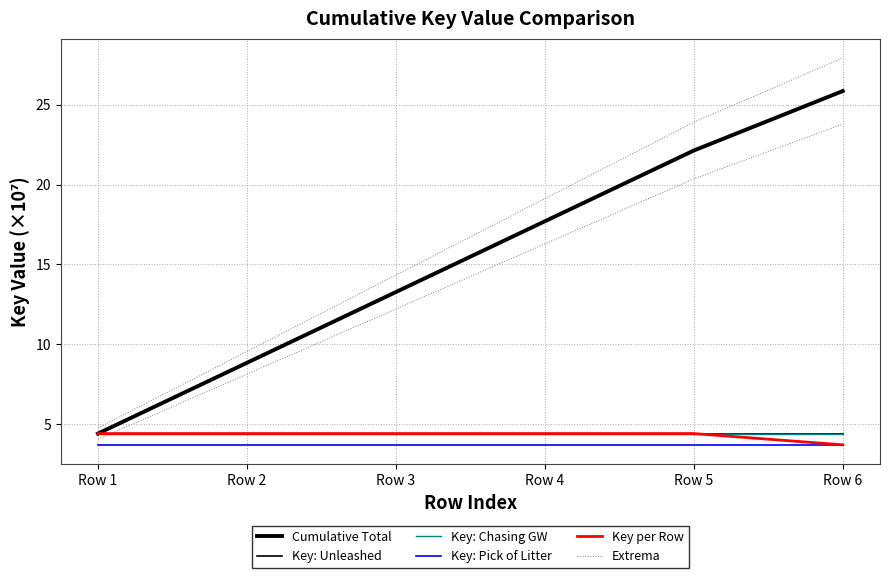

How many lines are shown in the chart?

6